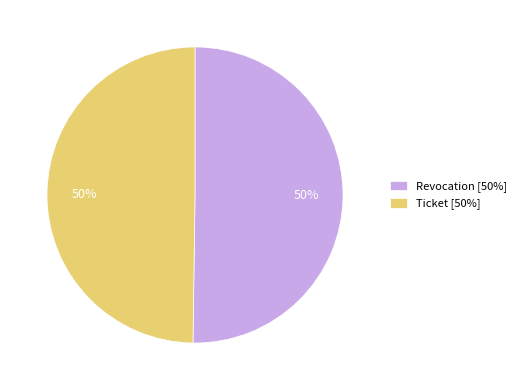

What percentage is the Ticket slice, to the nearest percent?

50%